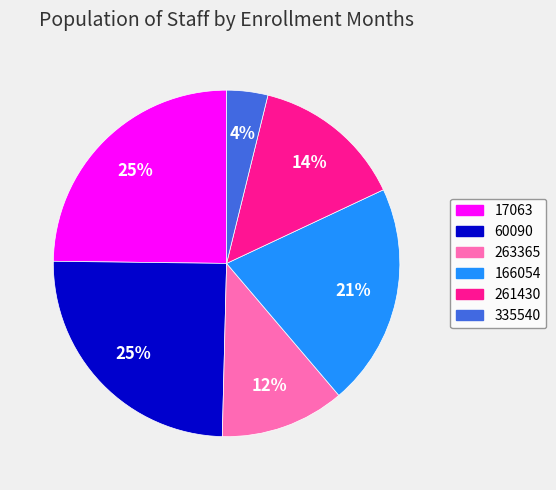

What is the ratio of the value at 17063 to the value at 263365?

2.1